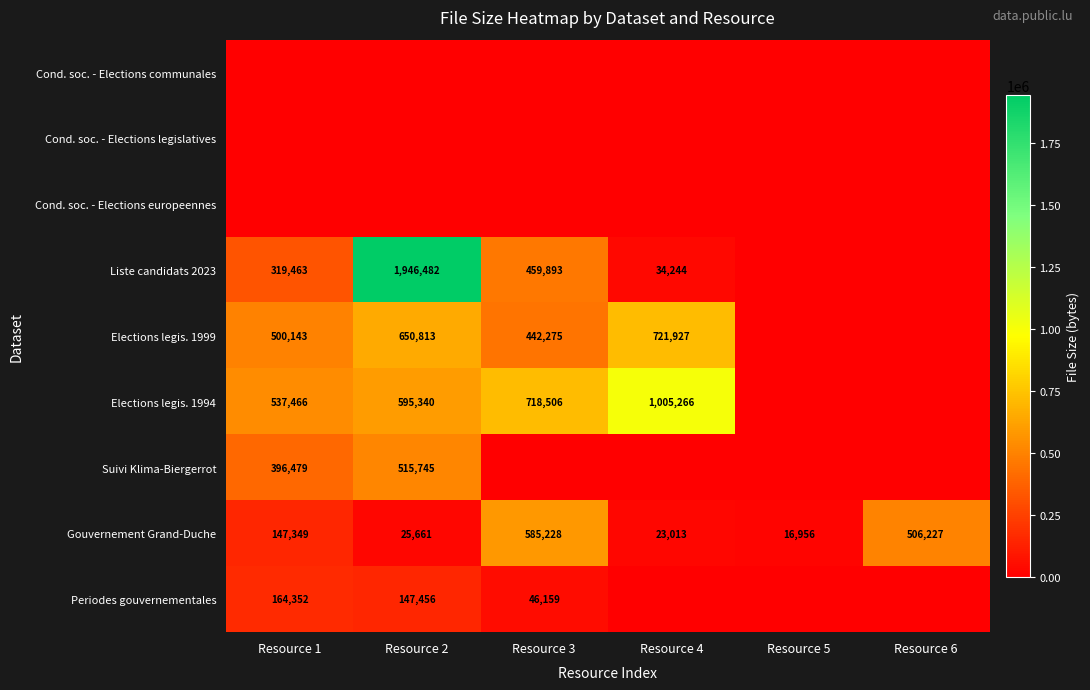

At which label is Gouvernement Grand-Duche closest to 301092?

Resource 1